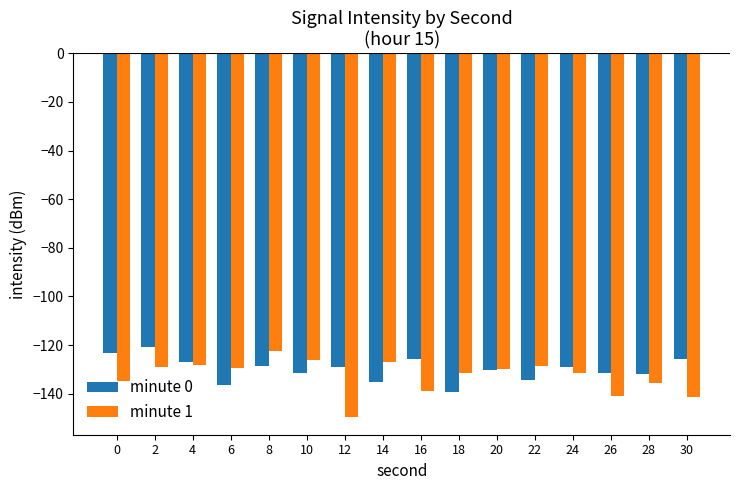

What is the sum of all minute 0 values?

-2080.5